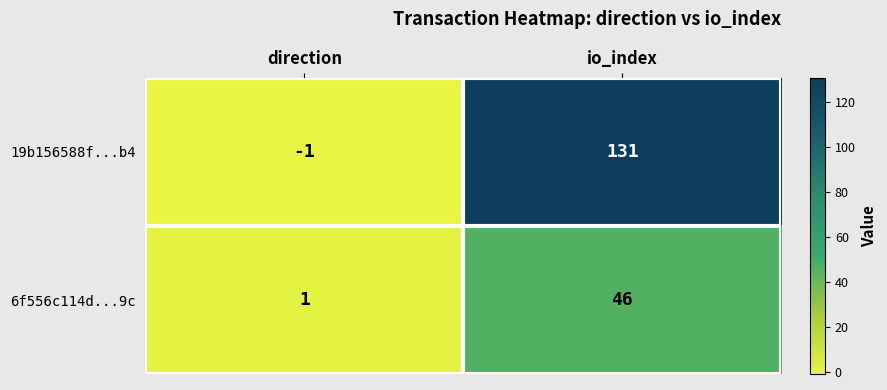

Reading left to right, extract all data points from this chart.

19b156588f...b4: -1	131
6f556c114d...9c: 1	46